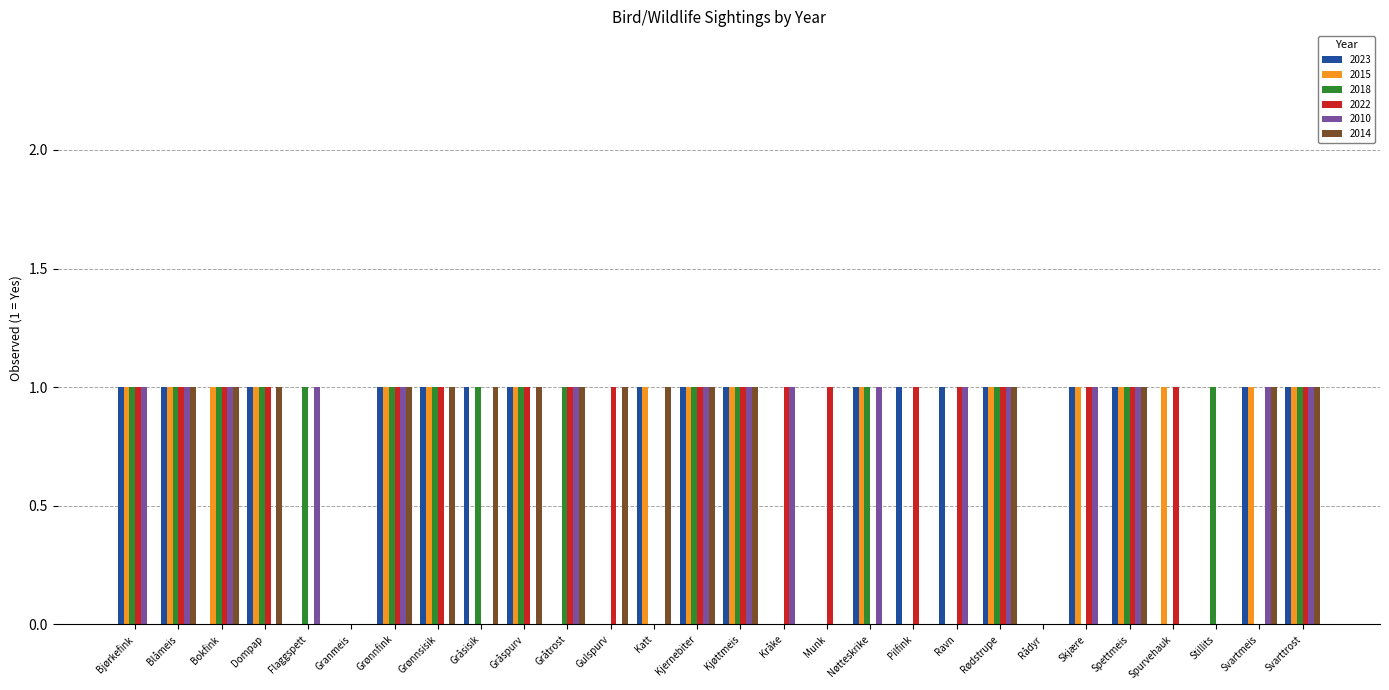

Reading left to right, transcribe all the data shown in this chart.

2023: 1	1	0	1	0	0	1	1	1	1	0	0	1	1	1	0	0	1	1	1	1	0	1	1	0	0	1	1
2015: 1	1	1	1	0	0	1	1	0	1	0	0	1	1	1	0	0	1	0	0	1	0	1	1	1	0	1	1
2018: 1	1	1	1	1	0	1	1	1	1	1	0	0	1	1	0	0	1	0	0	1	0	0	1	0	1	0	1
2022: 1	1	1	1	0	0	1	1	0	1	1	1	0	1	1	1	1	0	1	1	1	0	1	1	1	0	0	1
2010: 1	1	1	0	1	0	1	0	0	0	1	0	0	1	1	1	0	1	0	1	1	0	1	1	0	0	1	1
2014: 0	1	1	1	0	0	1	1	1	1	1	1	1	1	1	0	0	0	0	0	1	0	0	1	0	0	1	1